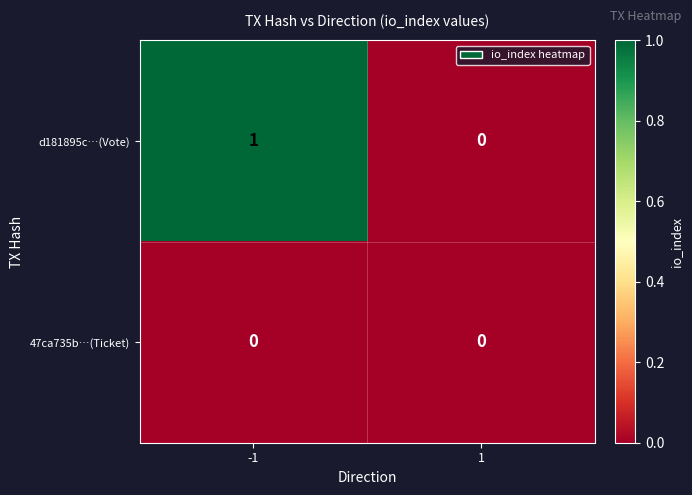

Which series has the largest total across all categories?

d181895c…(Vote)